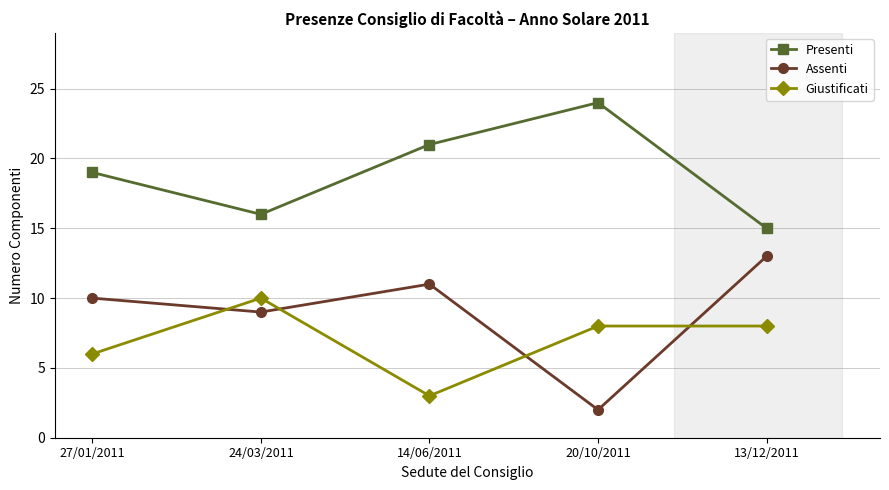

Reading left to right, transcribe all the data shown in this chart.

Presenti: 19	16	21	24	15
Assenti: 10	9	11	2	13
Giustificati: 6	10	3	8	8